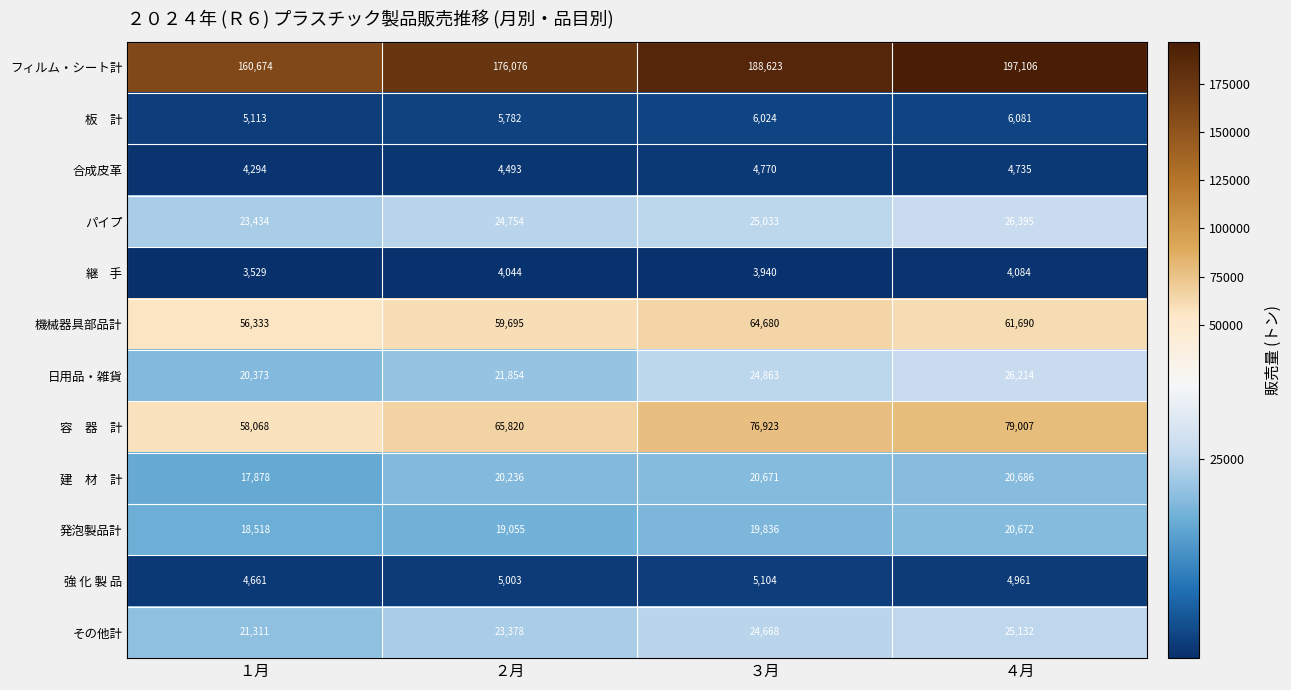

Rank the categories by その他計 value from lowest to highest.

１月, ２月, ３月, ４月